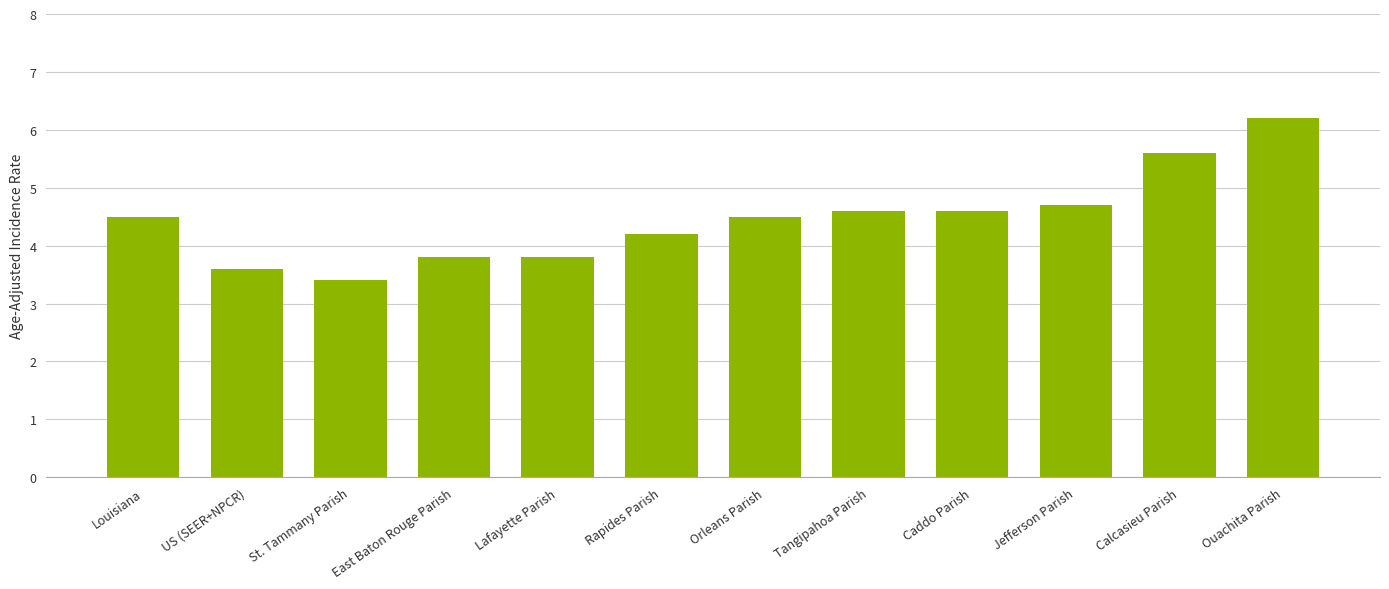

What is the sum of all values?

53.5